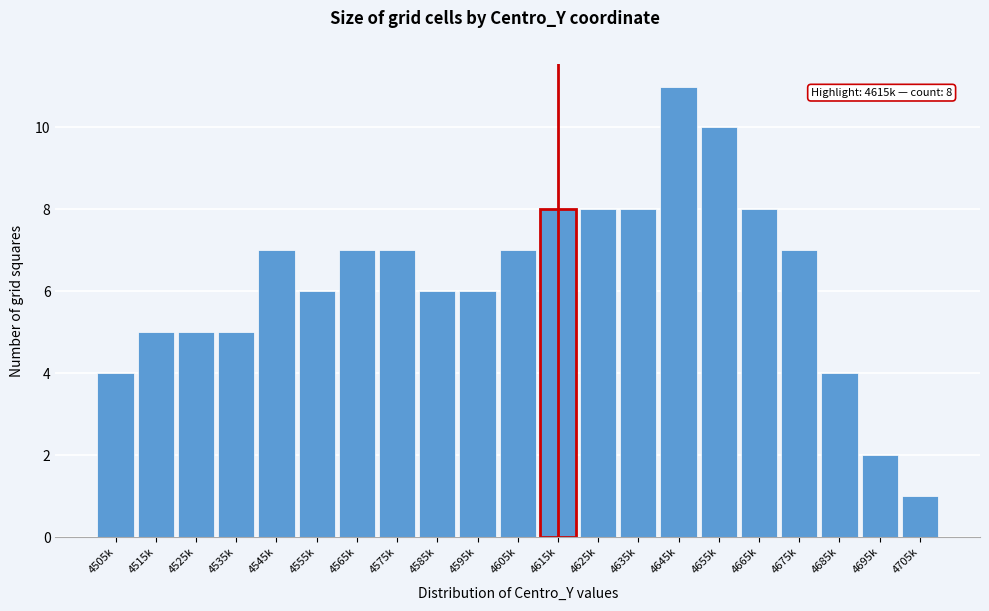

Reading left to right, transcribe all the data shown in this chart.

4	5	5	5	7	6	7	7	6	6	7	8	8	8	11	10	8	7	4	2	1